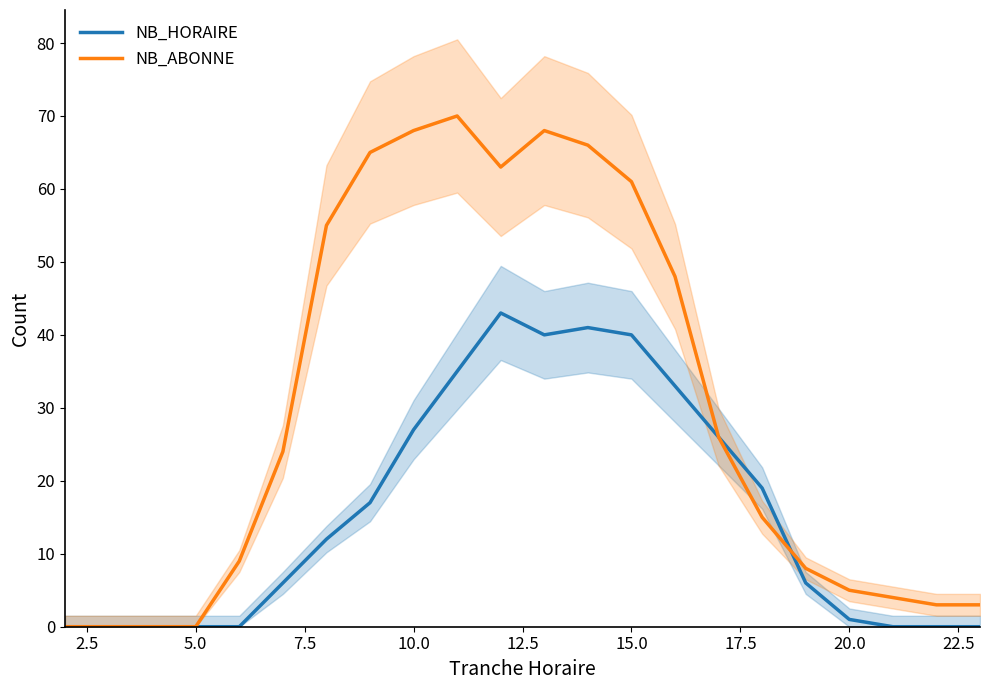

At how many categories does at least one series exceed 35?

9